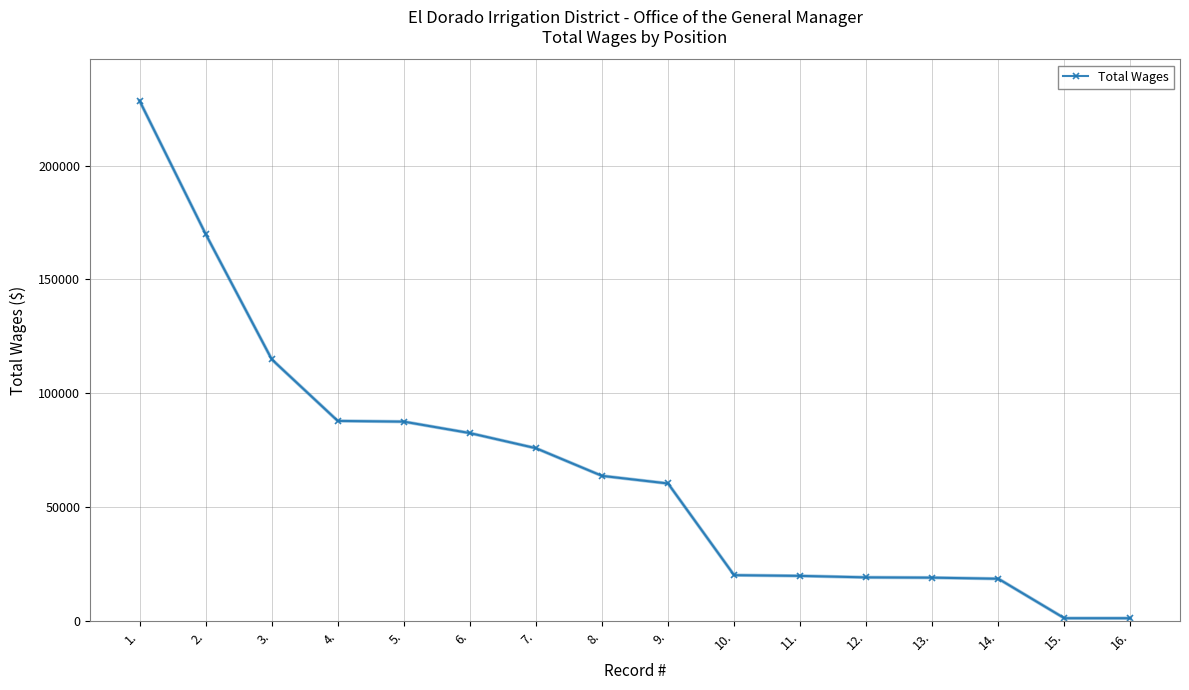

What is the difference between the maximum and minimum values?

227372